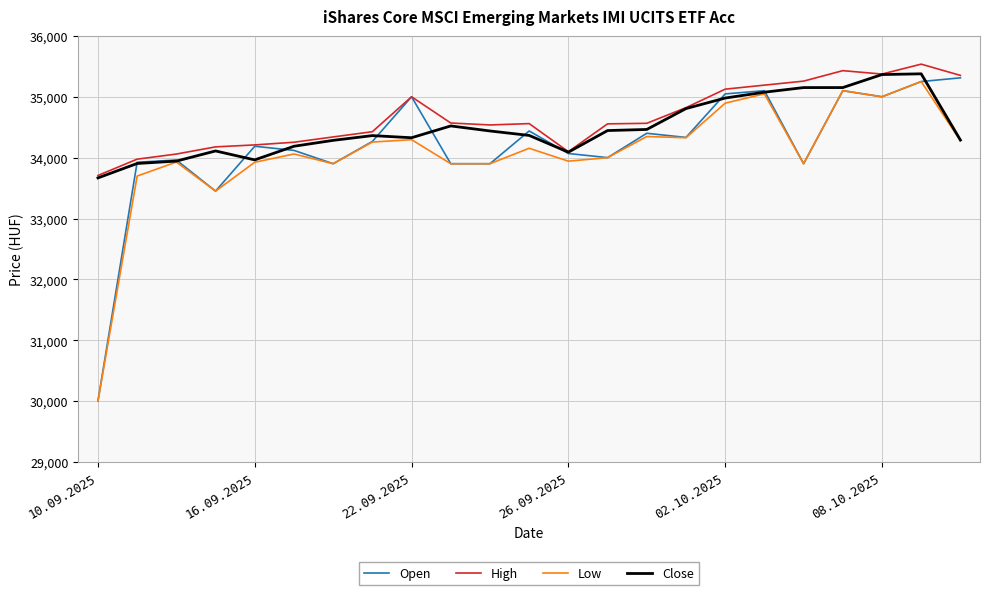

What is the highest value of the Low series?

35250